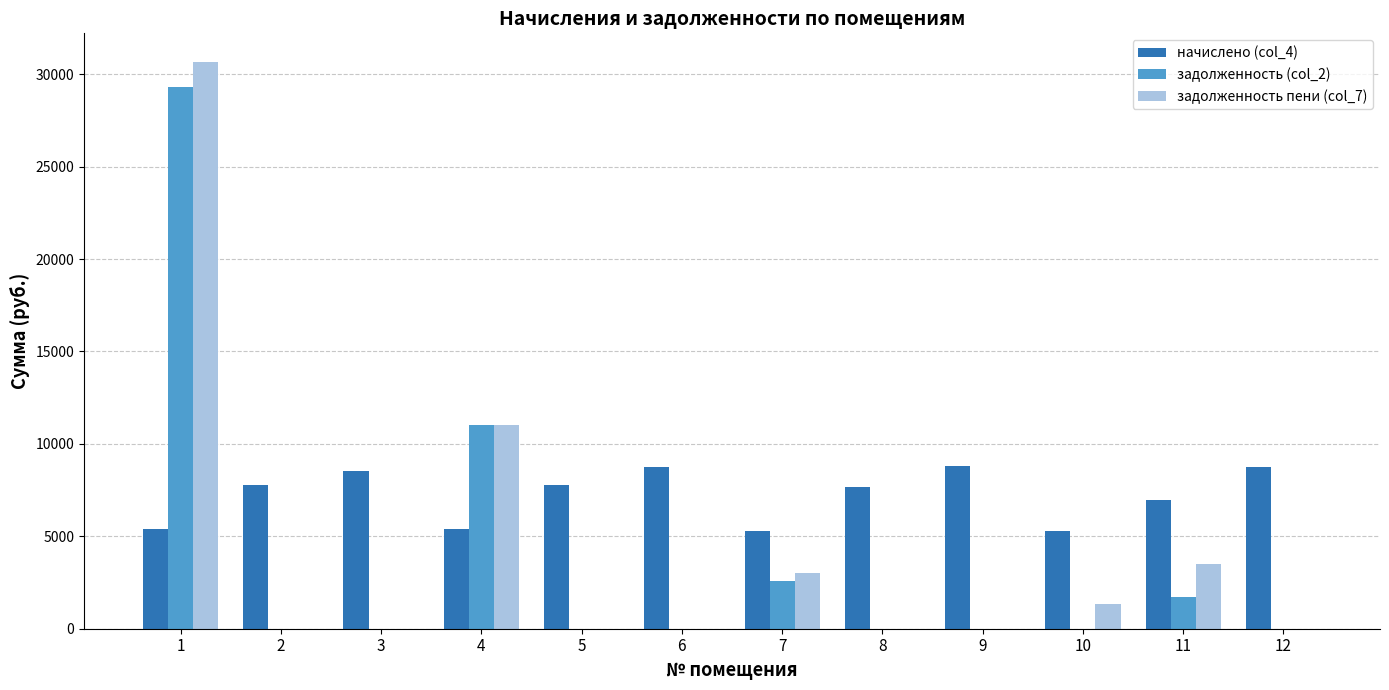

What is the total value across all series at 12?

8724.5